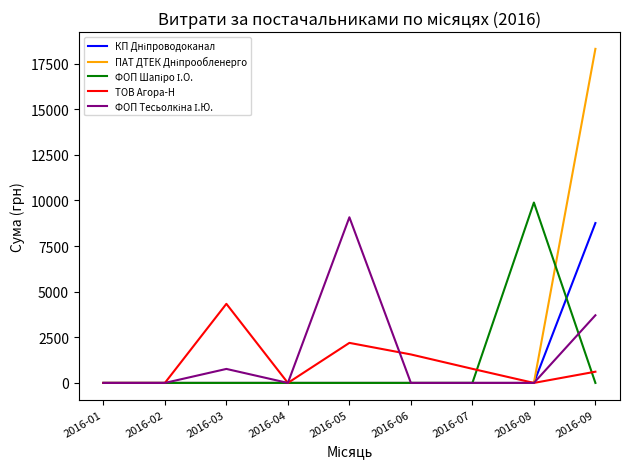

How many lines are shown in the chart?

5